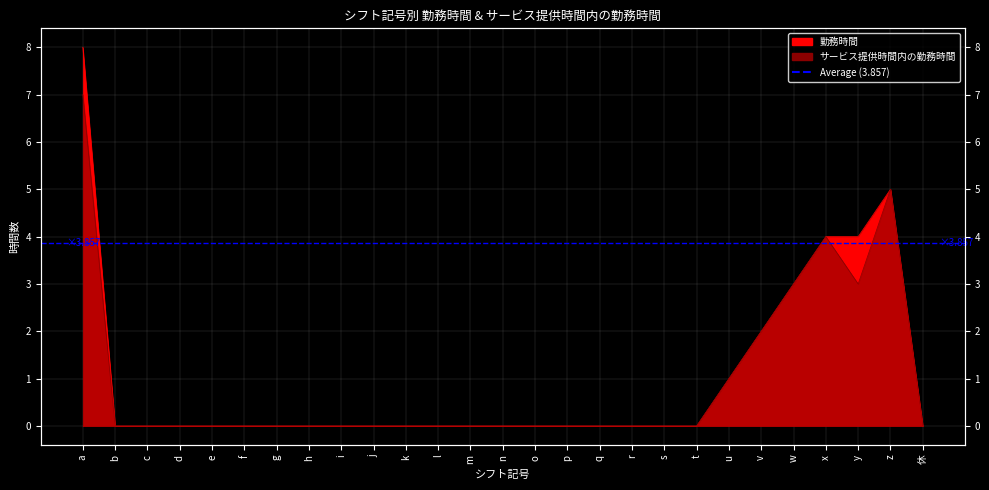

True or false: サービス提供時間内の勤務時間 has a value of 4 at x.

True